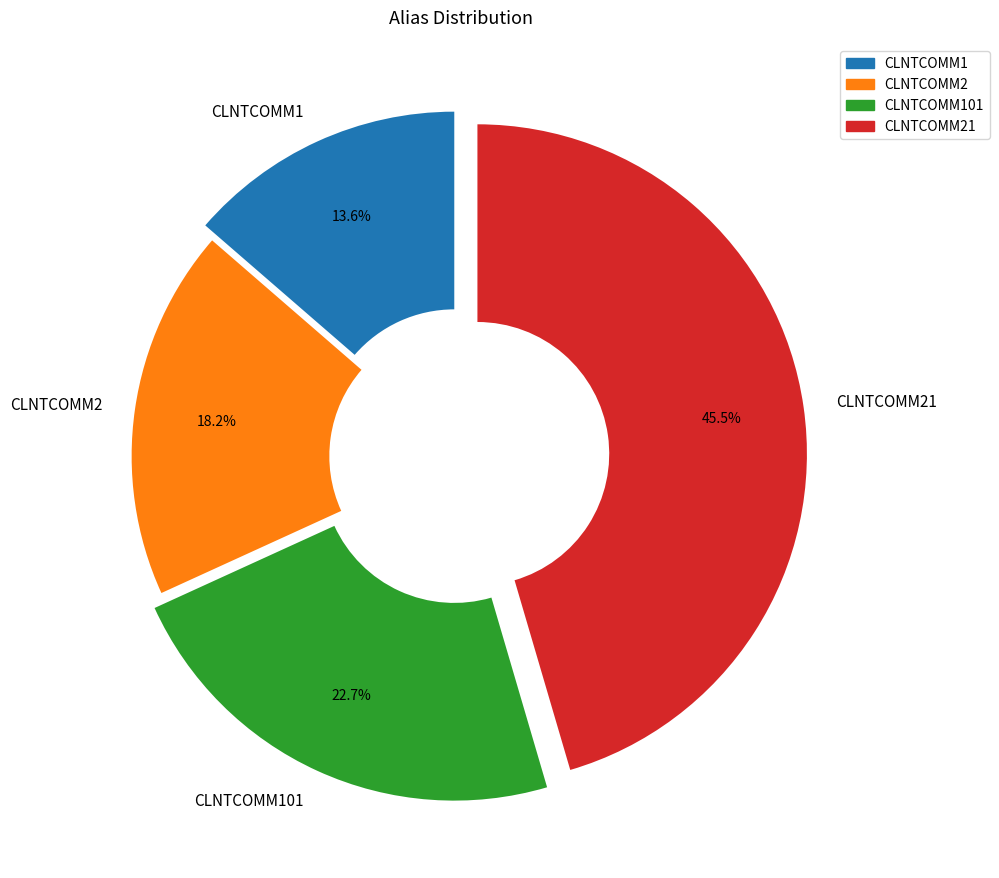

Which slice is the largest?

CLNTCOMM21